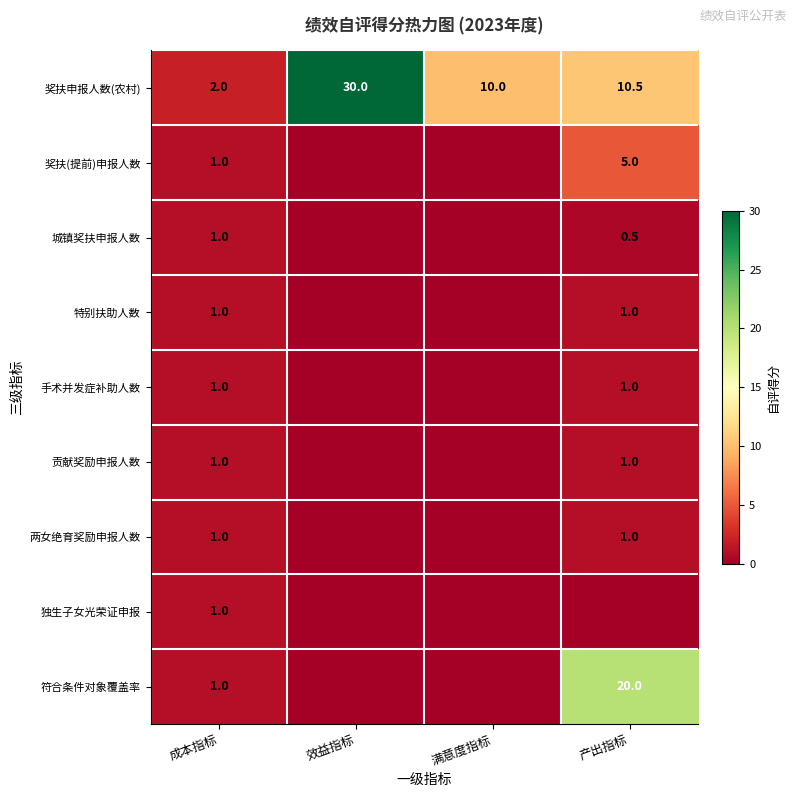

List the labels in order of 奖扶申报人数(农村) value, smallest first.

成本指标, 满意度指标, 产出指标, 效益指标